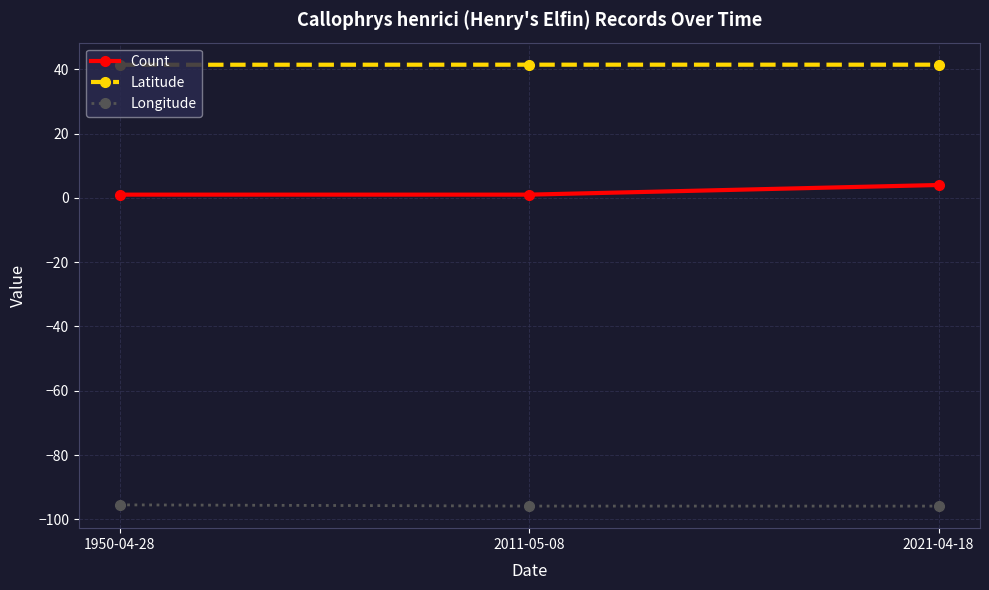

What is the spread (max minus min) of values at 2011-05-08?

137.3